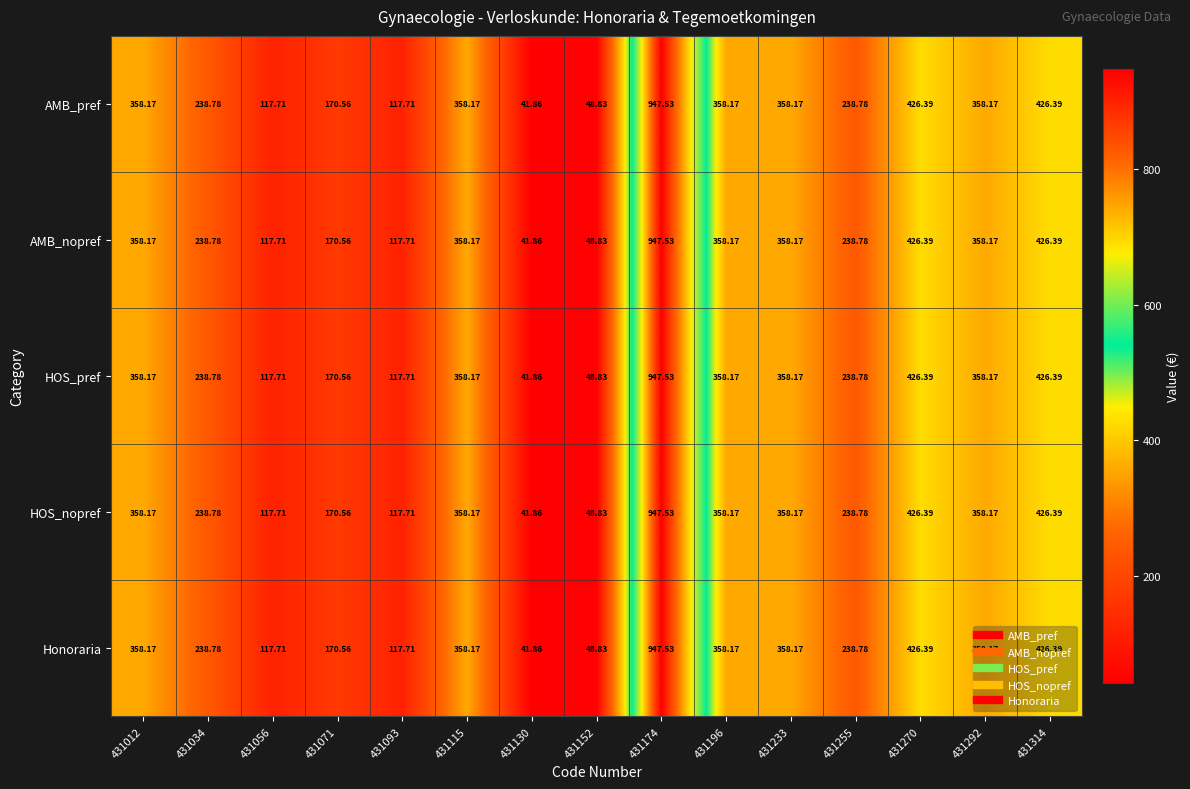

How many data points in AMB_pref are above 358?

8